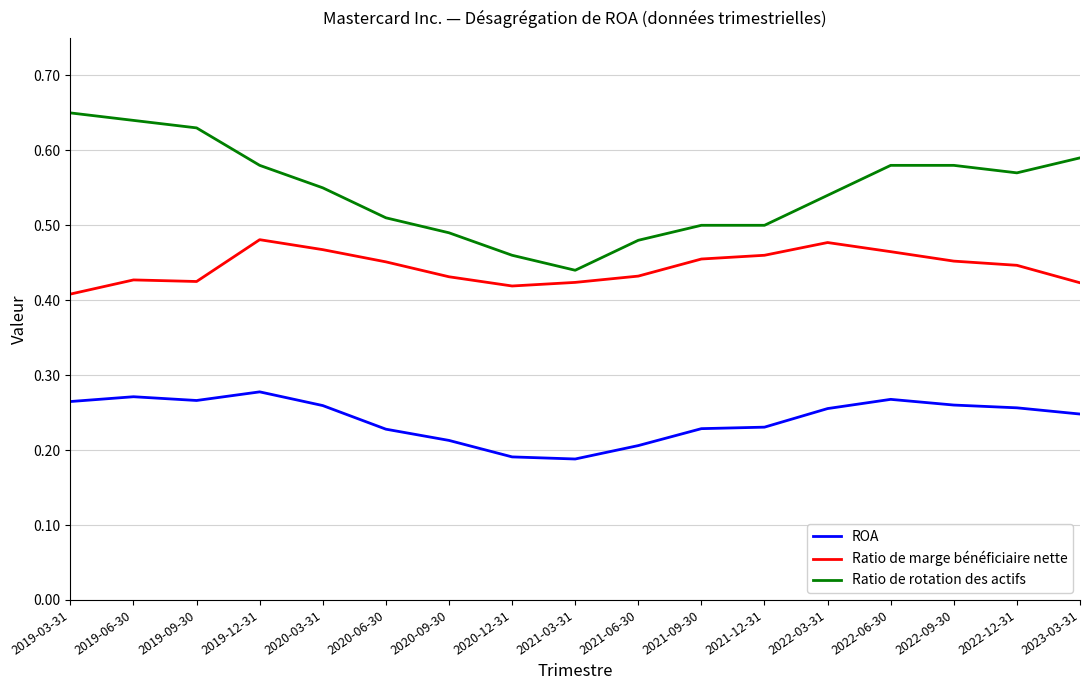

True or false: Ratio de marge bénéficiaire nette has a value of 0.5 at 2020-03-31.

True